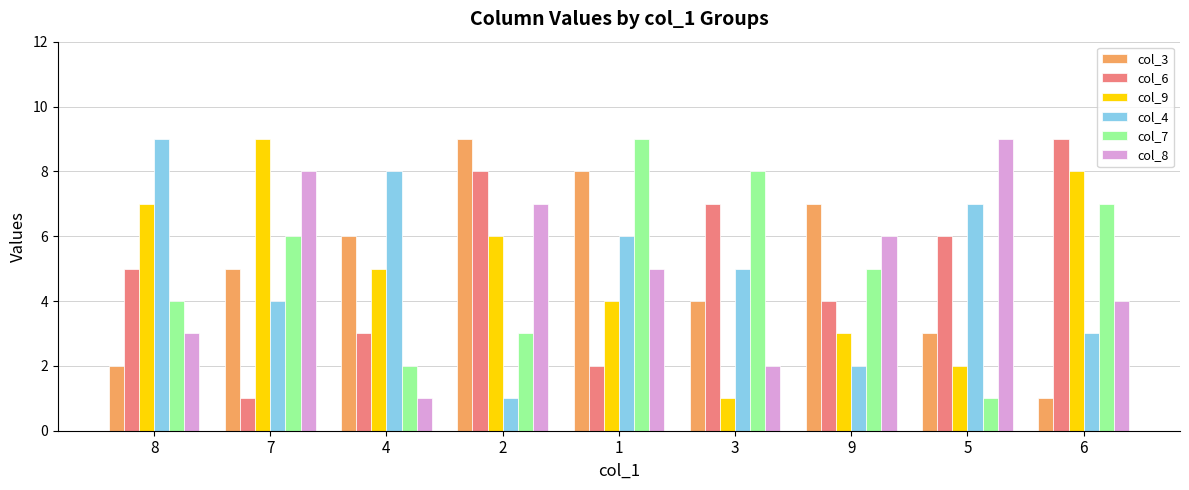

How many bars are there in each group?

6